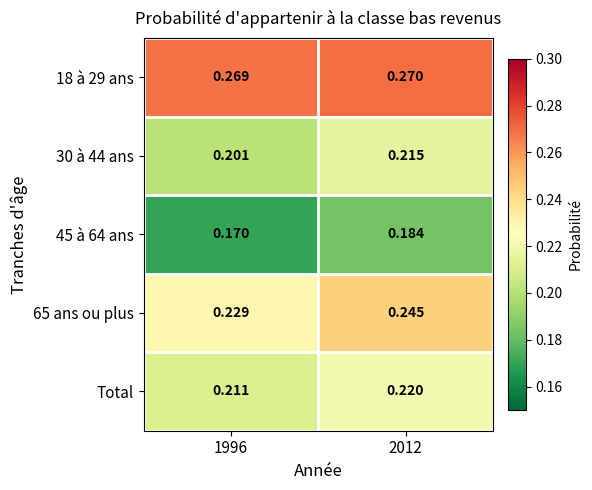

What is the total value across all series at 2012?

1.1